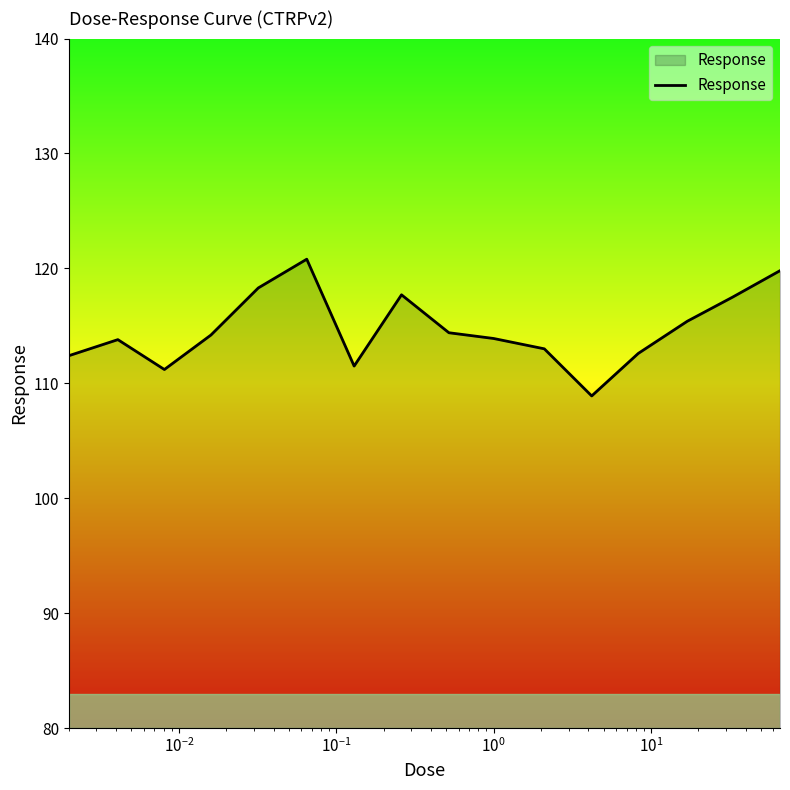

What is the minimum value shown in the chart?

108.9